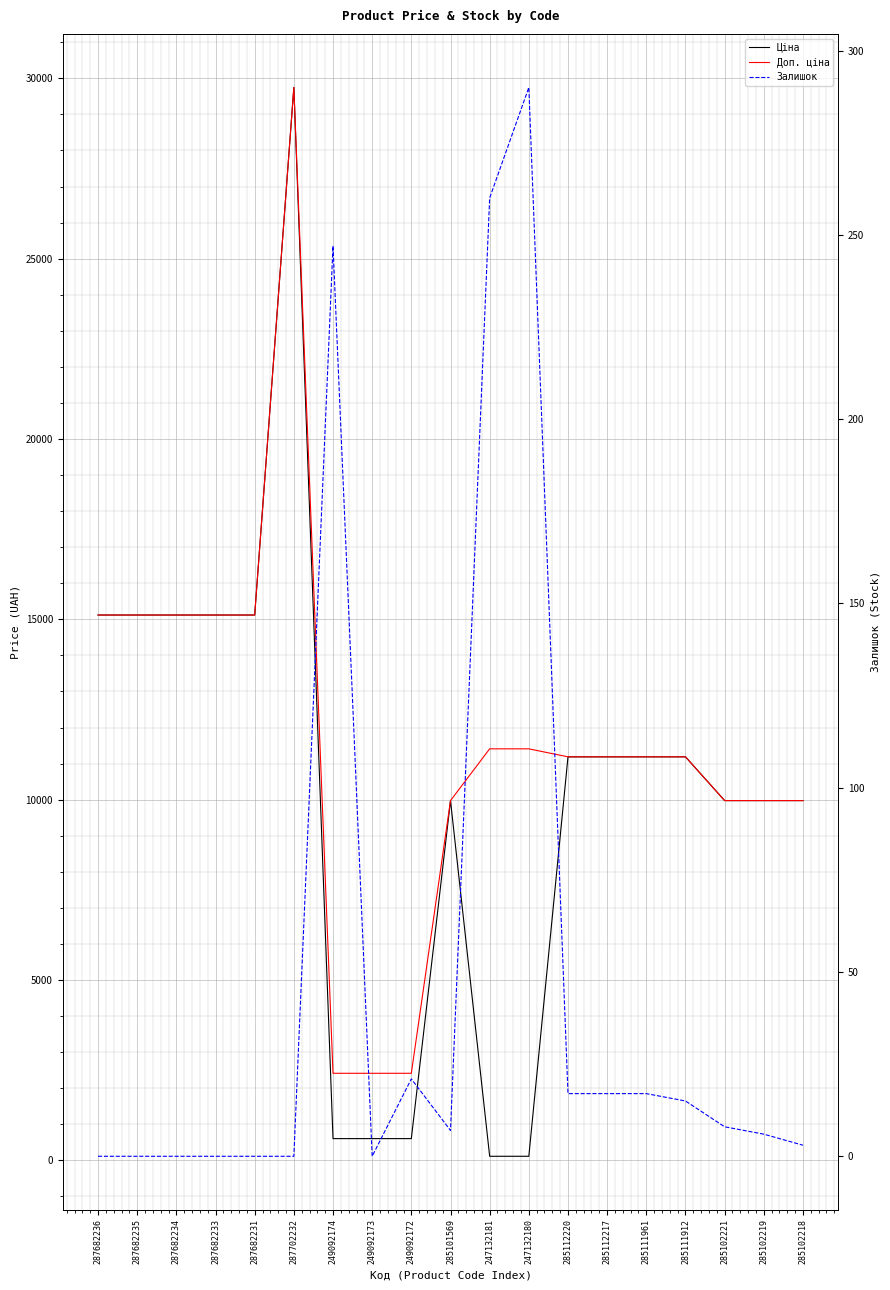

Reading right to left, list all the values displayed in this chart.

Ціна: 9975.0	9975.0	9975.0	11188.2	11188.2	11188.2	11188.2	114.1	114.1	9975.0	603.7	603.7	603.7	29747.2	15120.0	15120.0	15120.0	15120.0	15120.0
Доп. ціна: 9975.0	9975.0	9975.0	11188.2	11188.2	11188.2	11188.2	11410.0	11410.0	9975.0	2414.8	2414.8	2414.8	29747.2	15120.0	15120.0	15120.0	15120.0	15120.0
Залишок: 3.0	6.0	8.0	15.0	17.0	17.0	17.0	290.0	260.0	7.0	21.0	0.0	247.0	0.0	0.0	0.0	0.0	0.0	0.0